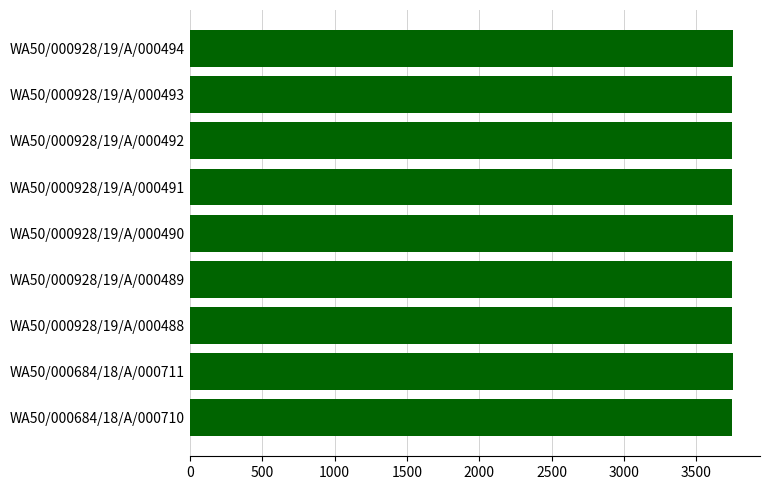

Is it true that the value at WA50/000928/19/A/000494 is 3751?

True